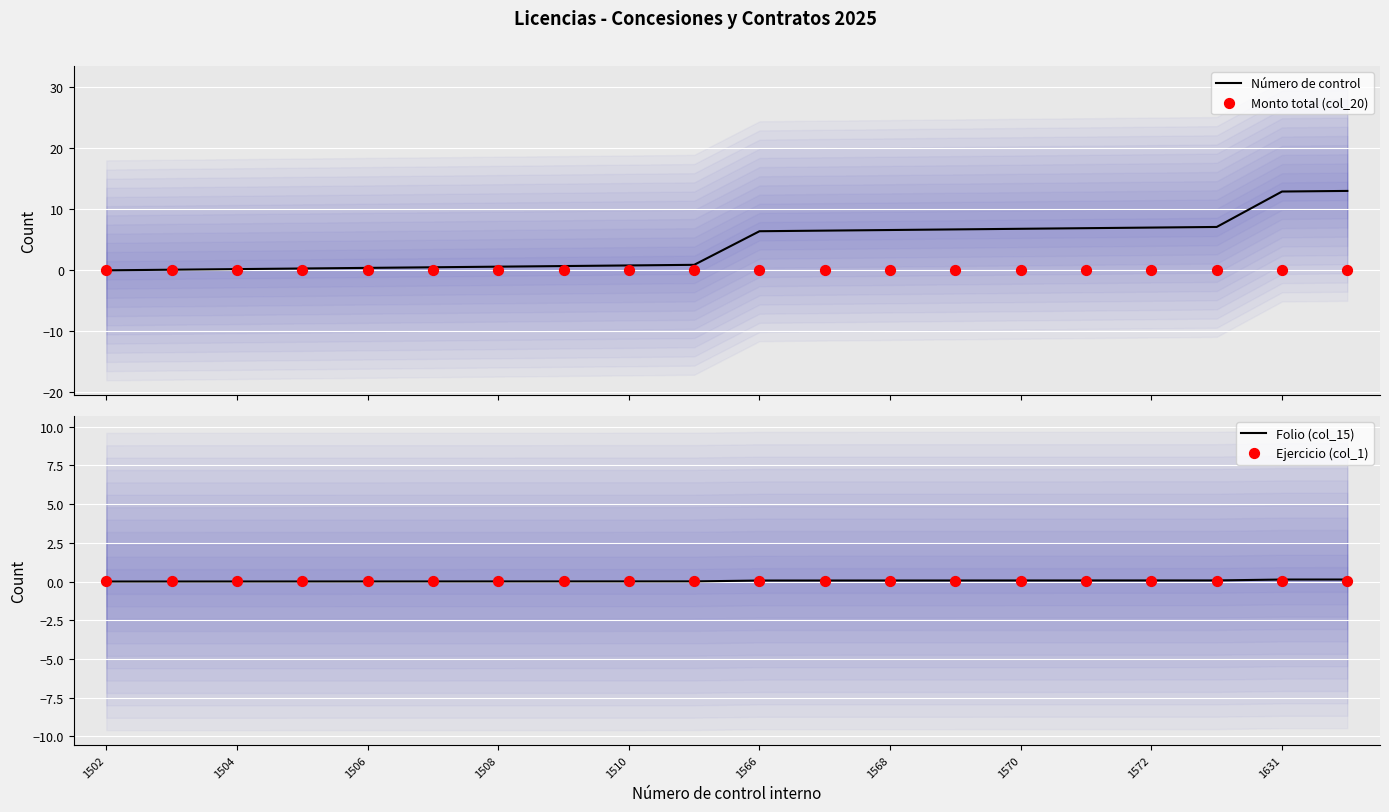

What is the maximum value for Número de control?

13.0